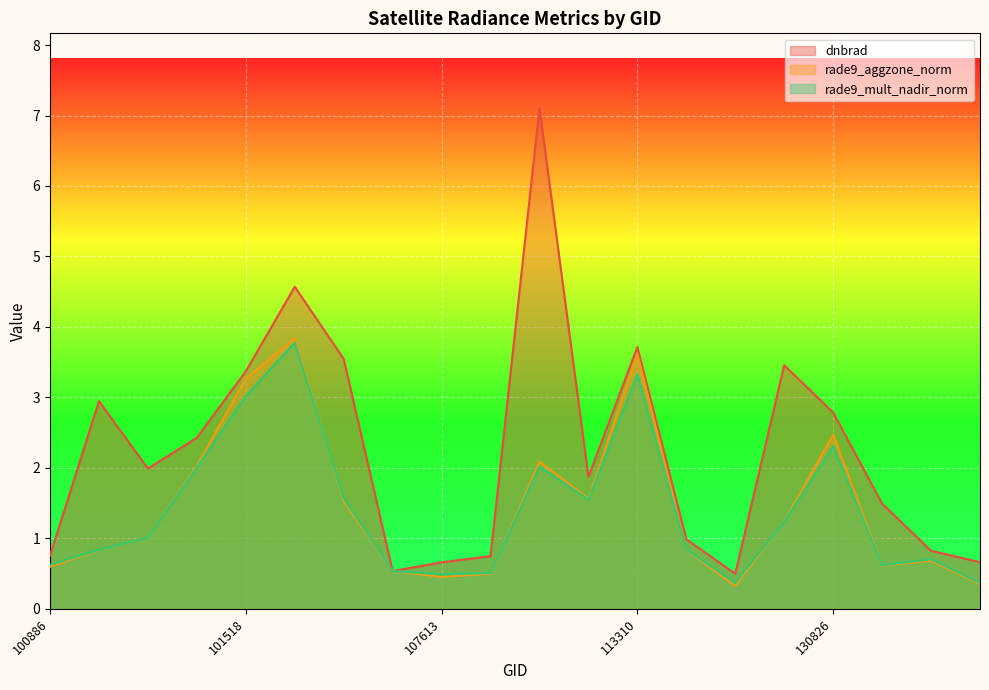

Which series ends up on top after the final intersection of dnbrad and rade9_mult_nadir_norm?

dnbrad